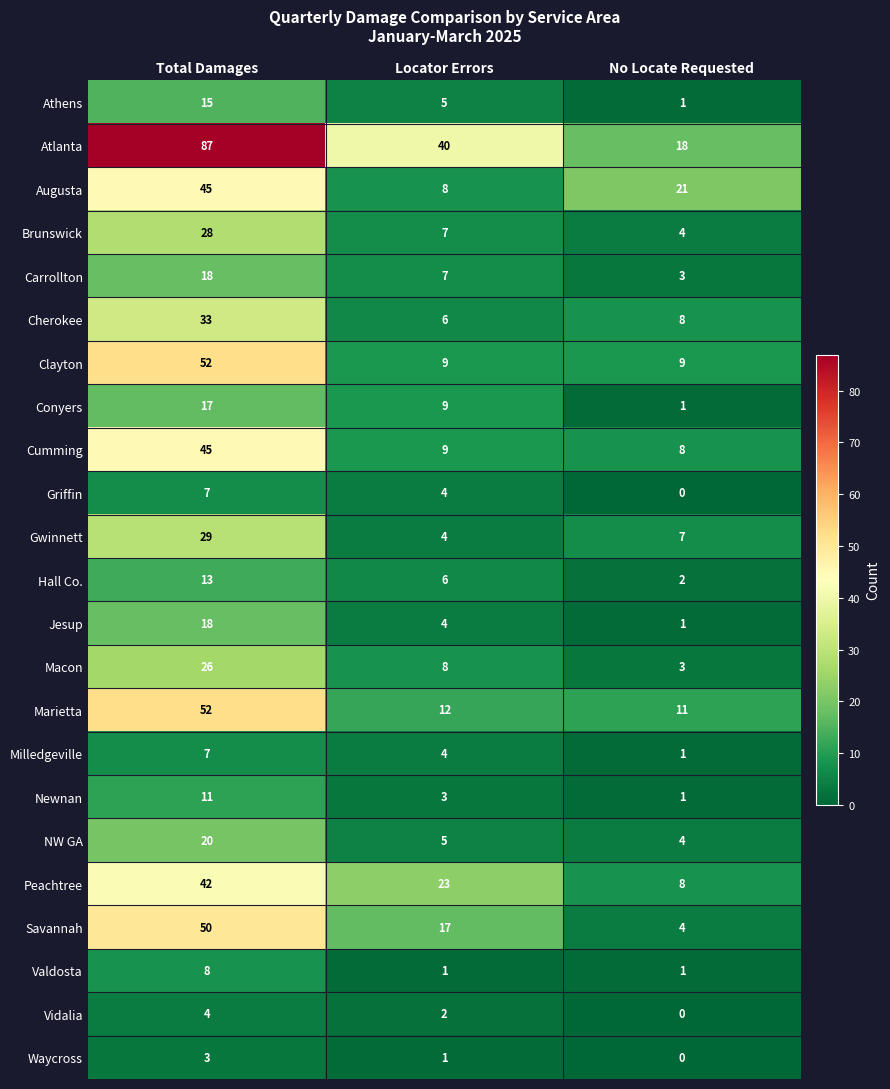

What is the total value across all series at No Locate Requested?

116